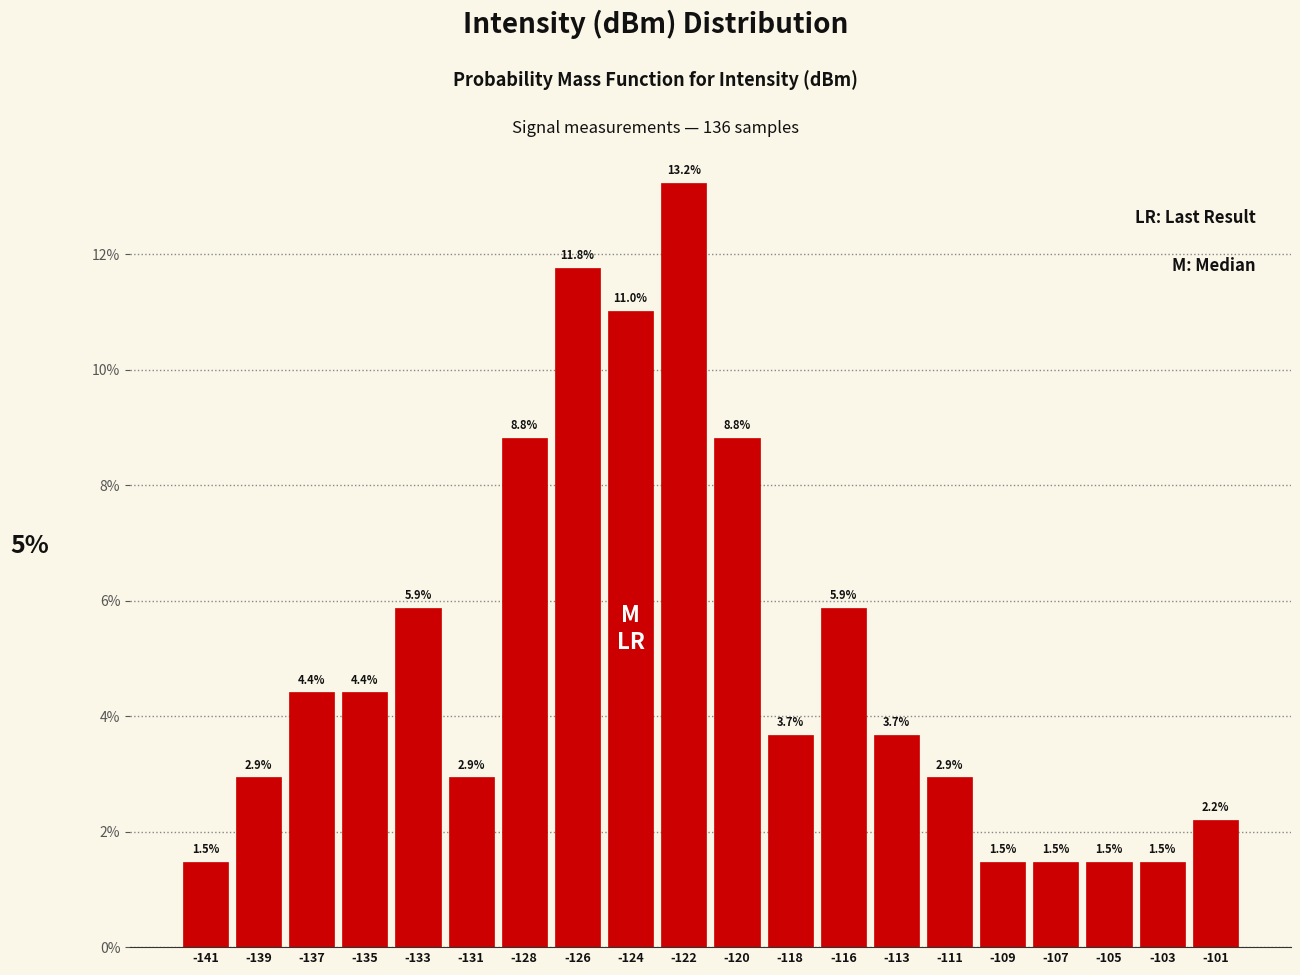

Reading left to right, transcribe all the data shown in this chart.

-141=1.5	-139=2.9	-137=4.4	-135=4.4	-133=5.9	-131=2.9	-128=8.8	-126=11.8	-124=11.0	-122=13.2	-120=8.8	-118=3.7	-116=5.9	-113=3.7	-111=2.9	-109=1.5	-107=1.5	-105=1.5	-103=1.5	-101=2.2